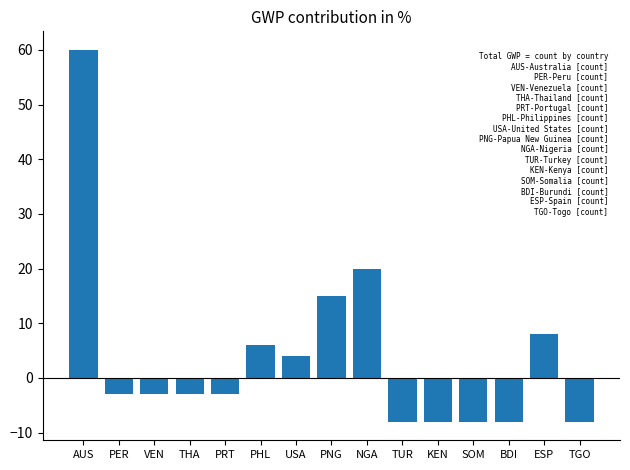

How many bars are there in total?

15